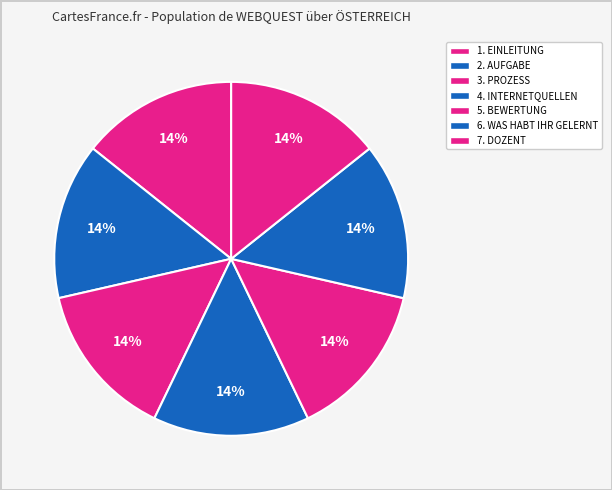

Is it true that 2. AUFGABE is 14% of the pie?

True